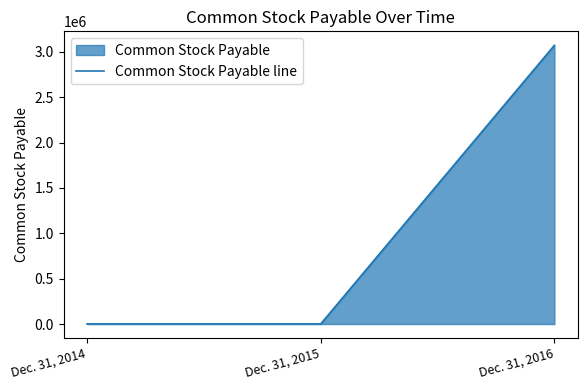

At which label is the value closest to 1537602?

Dec. 31, 2014